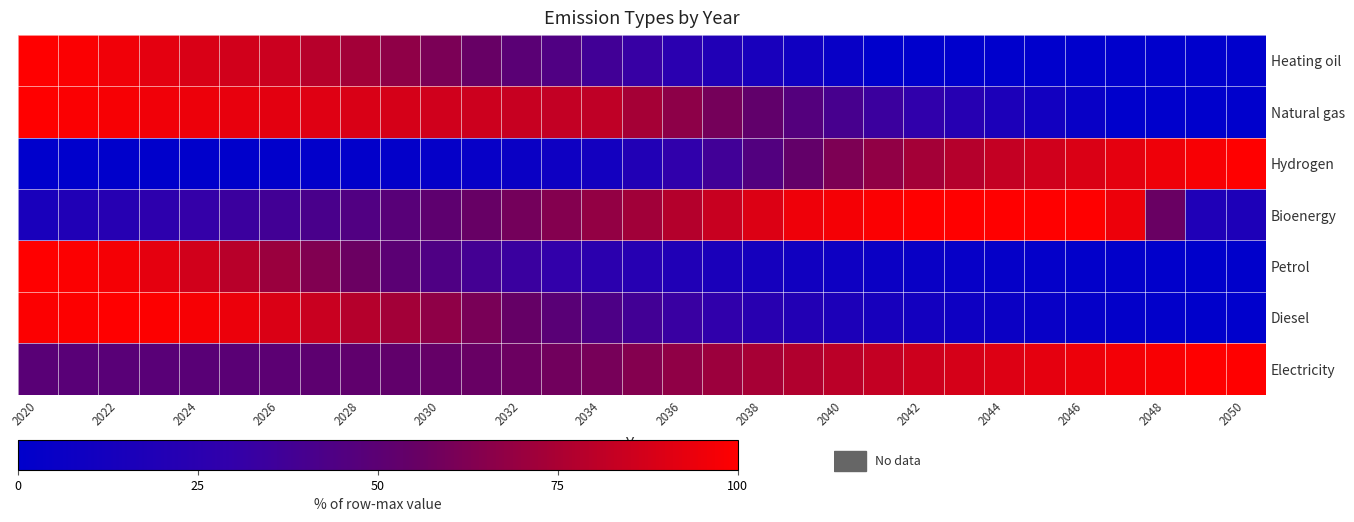

How many series are shown in this chart?

7